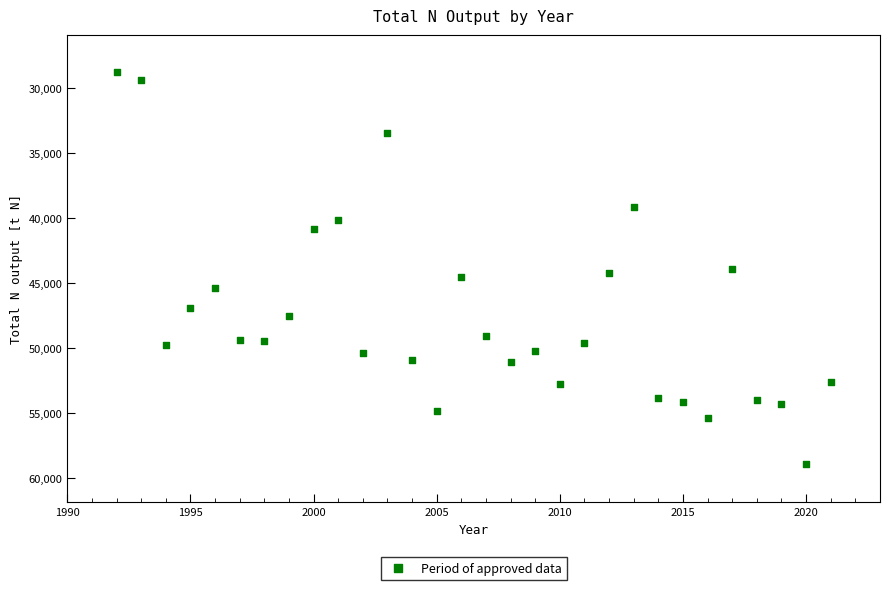

What is the range of X values (max minus min)?

29.0